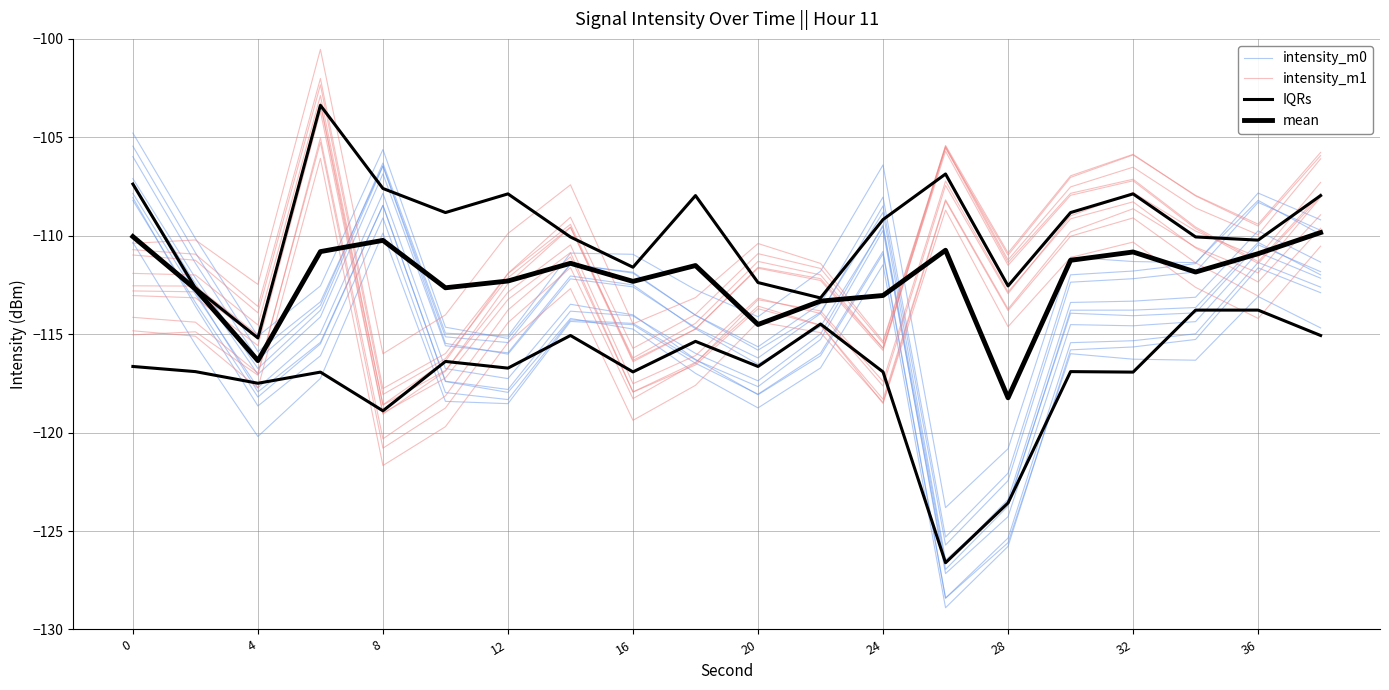

True or false: IQRs has more than 0 interior local peaks.

True